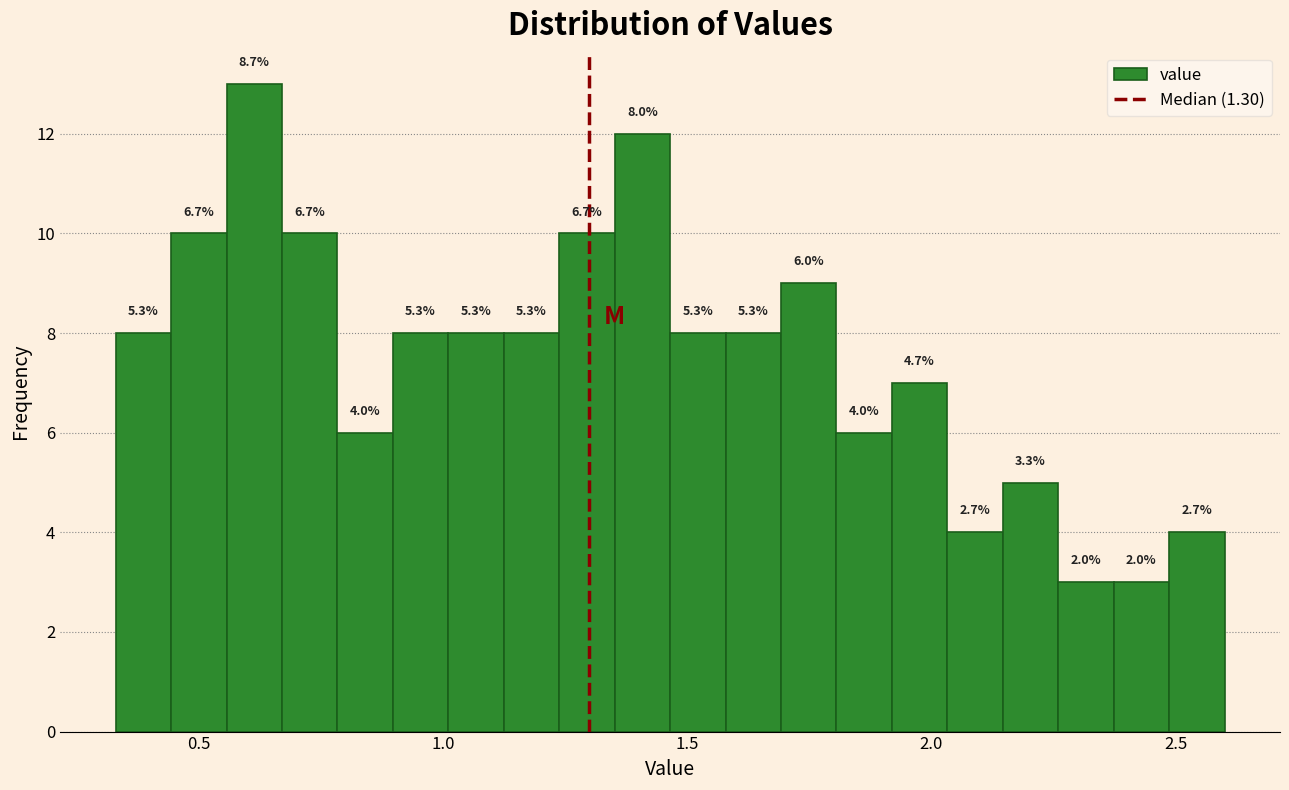

Around what value on the x-axis is the tallest bar? Give the approximate position of its centre, as read against the axis.

0.60